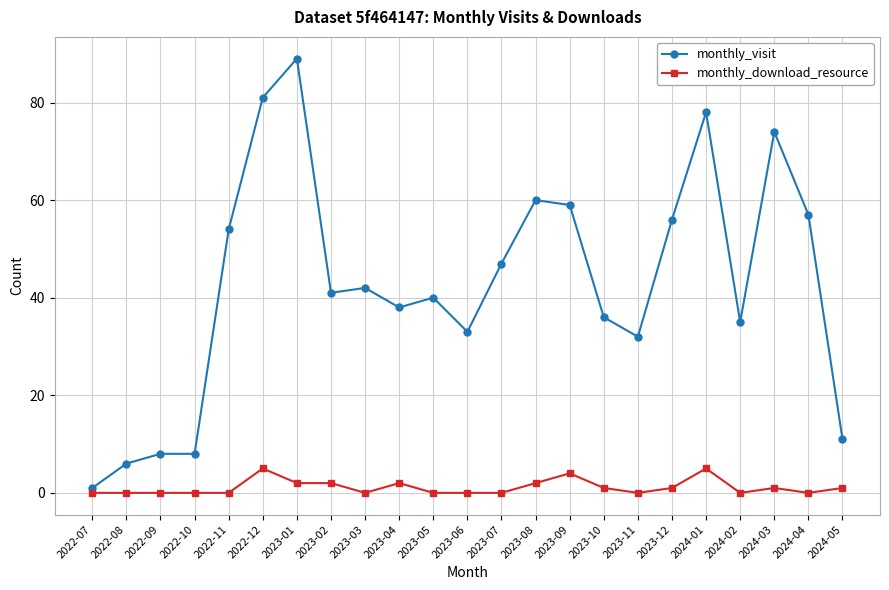

Which series changed the most between 2023-09 and 2024-02?

monthly_visit